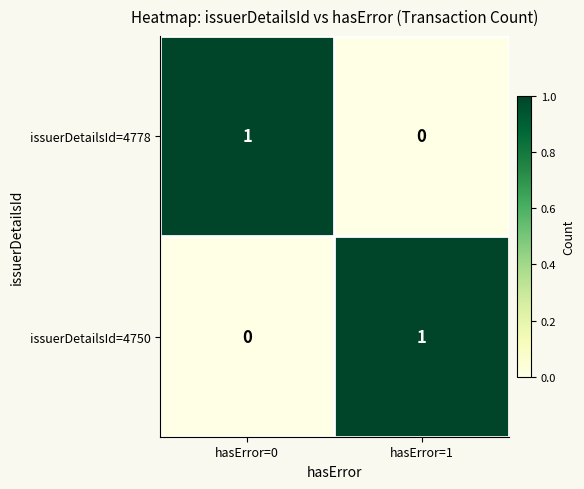

Where is issuerDetailsId=4750 nearest to the value 0?

hasError=0